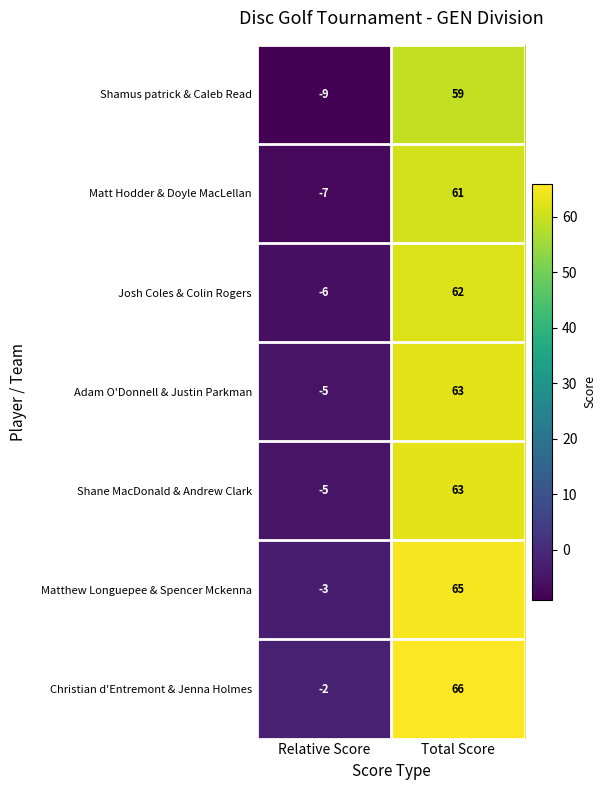

How many distinct data groups are displayed?

7